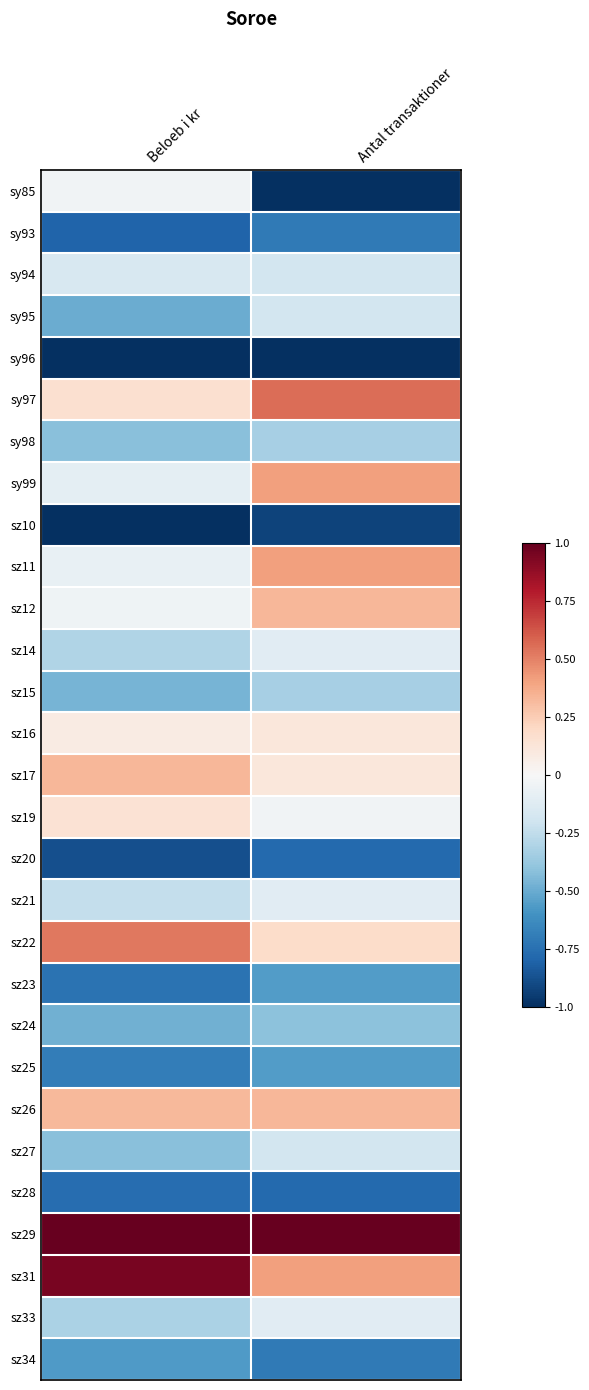

How many distinct data groups are displayed?

29